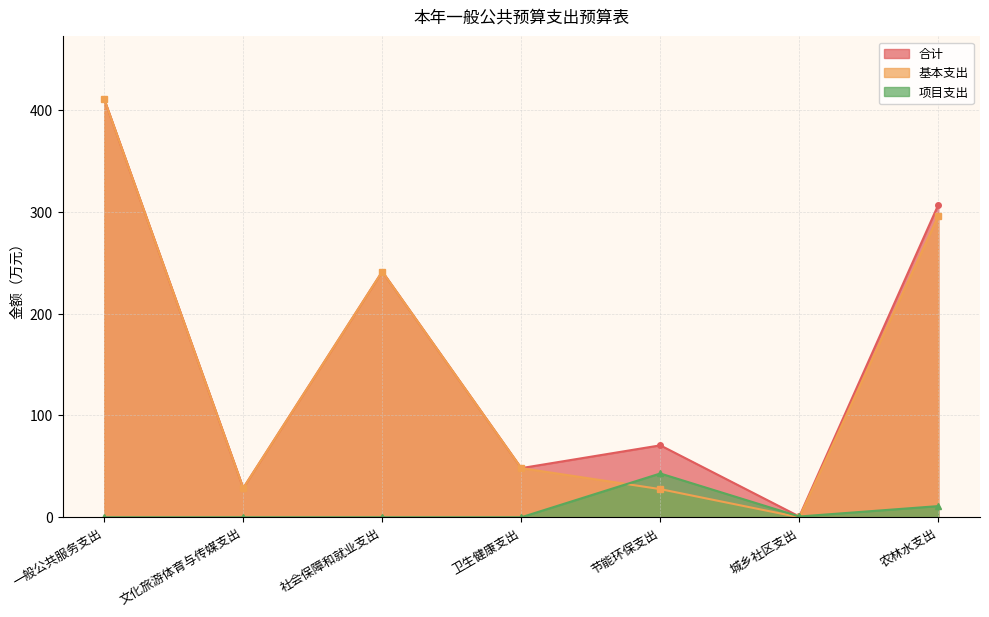

What is the spread (max minus min) of values at 农林水支出?

295.9